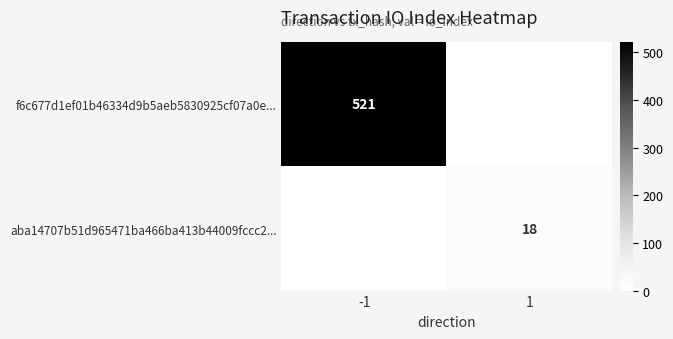

The value of f6c677d1ef01b46334d9b5aeb5830925cf07a0e... at -1 is 521. True or false?

True